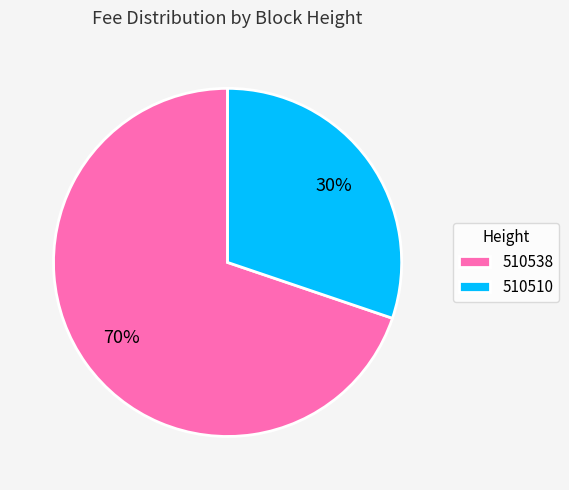

Which has a higher value, 510510 or 510538?

510538